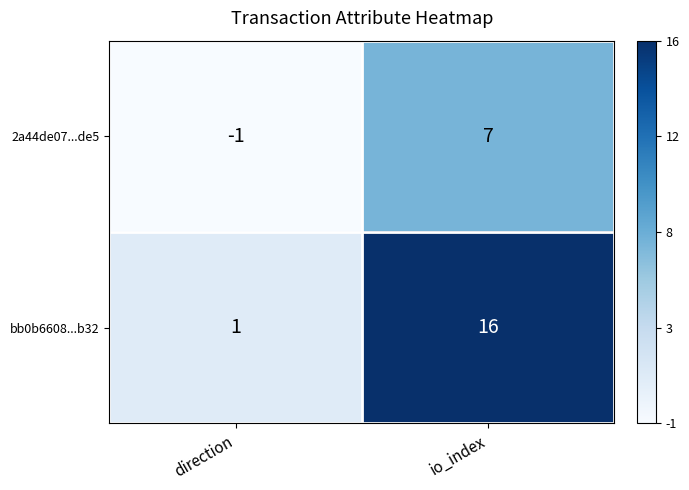

What is the sum of the 2a44de07...de5 values at direction and io_index?

6